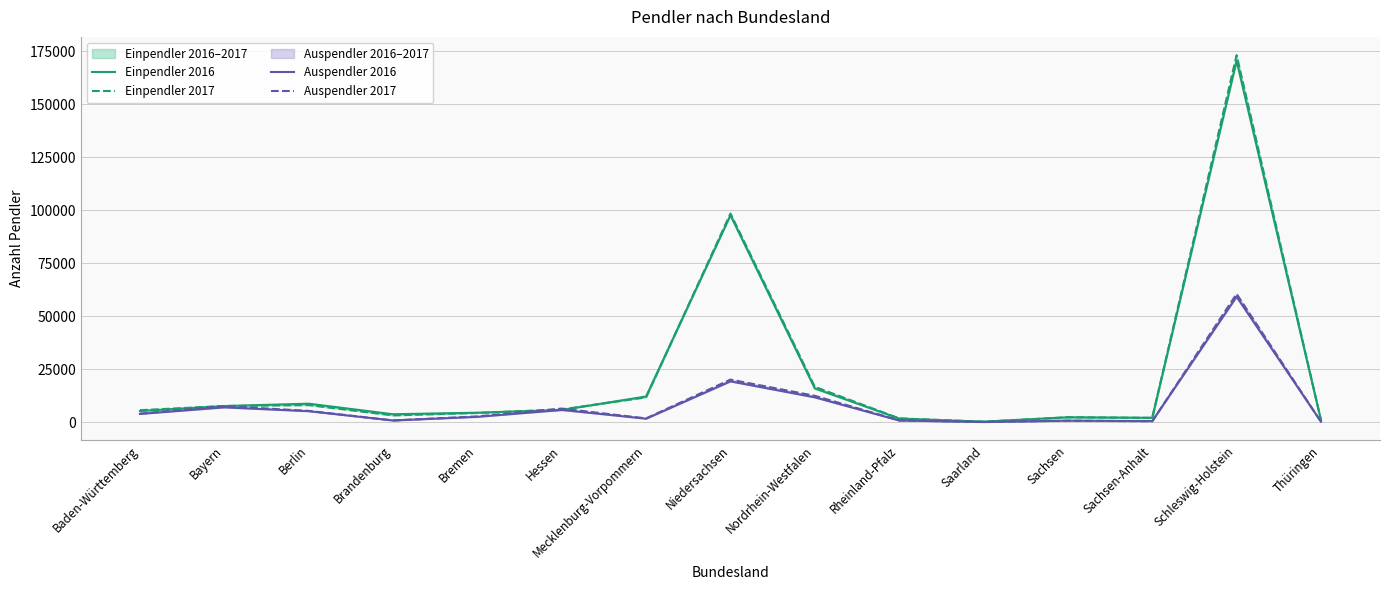

What is the value of the Einpendler 2017 point at the 3rd from the left?

8126